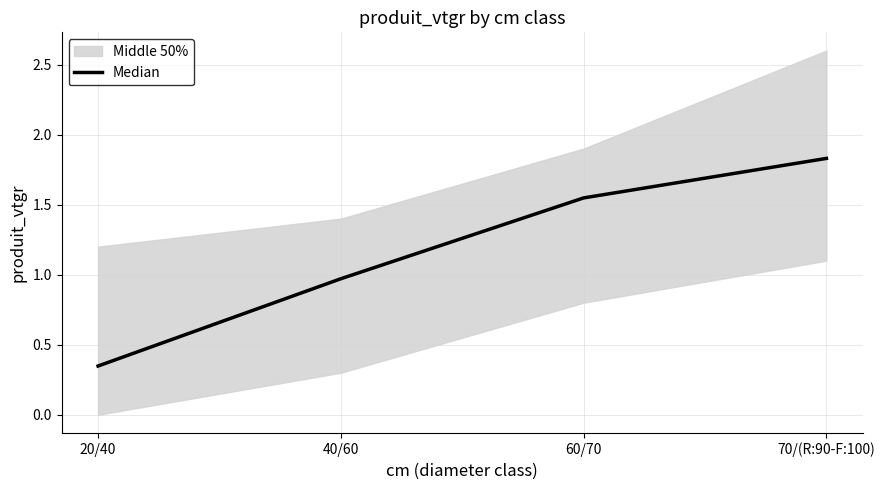

Reading right to left, transcribe all the data shown in this chart.

1.8	1.5	1.0	0.3